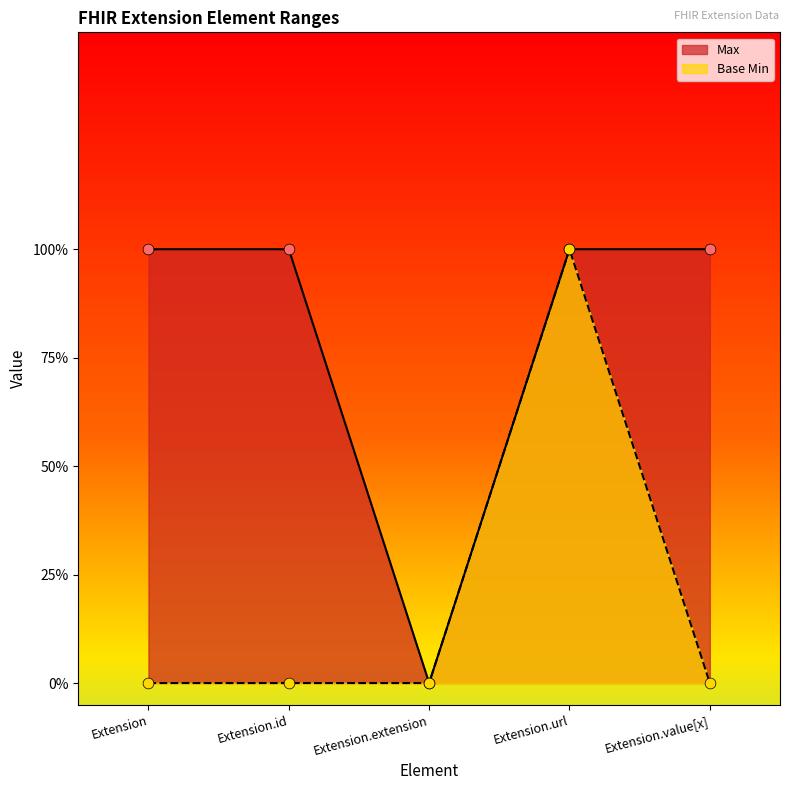

Is the value of Max at Extension.extension greater than the value of Base Min at Extension.url?

No